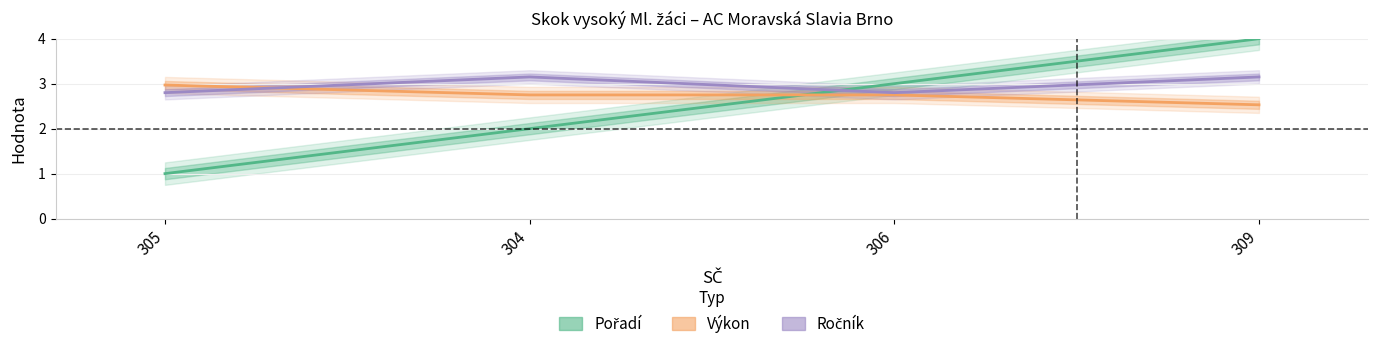

How many series are shown in this chart?

3